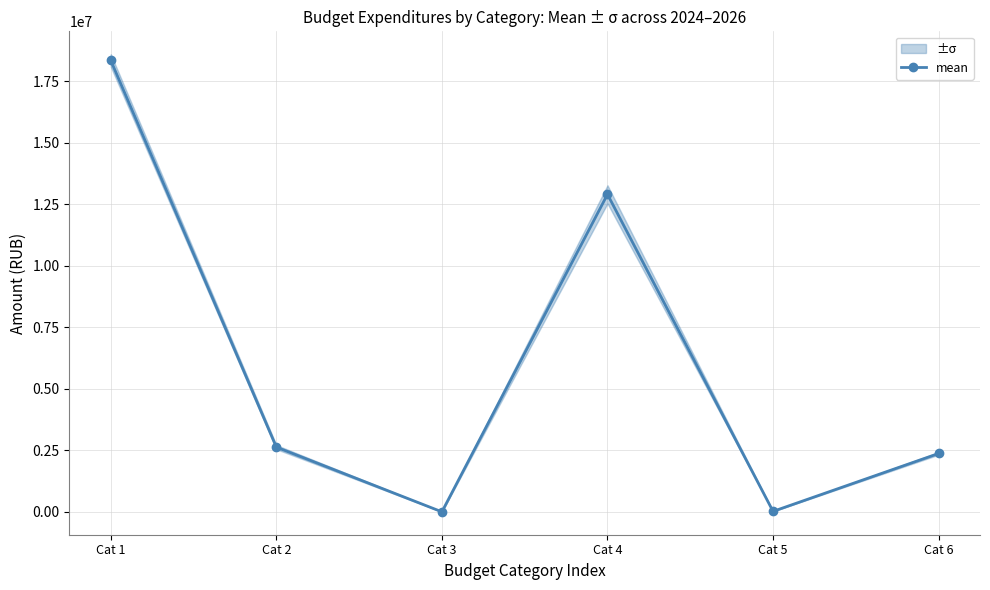

How many values are below 2630130?

3